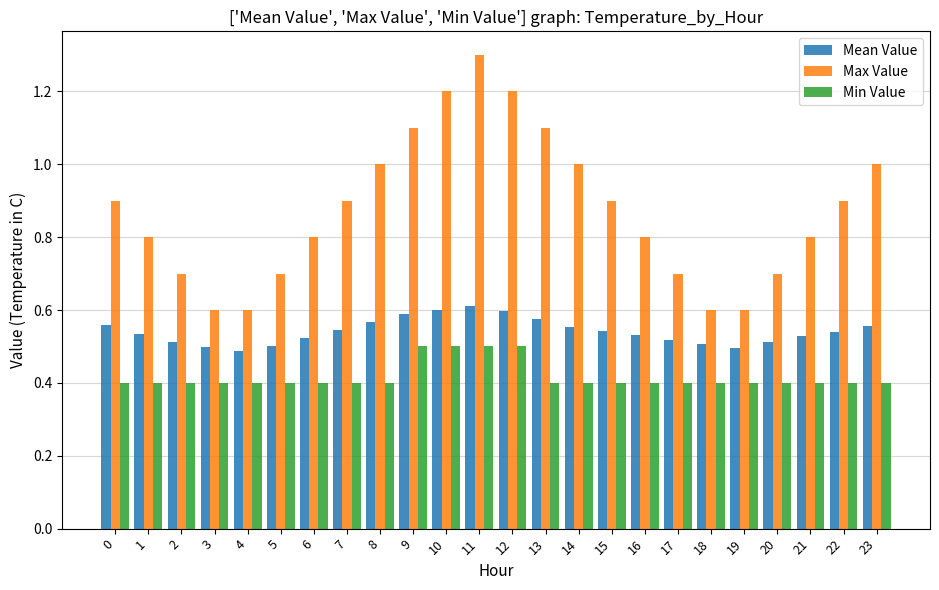

Rank the series by their maximum value, from highest to lowest.

Max Value, Mean Value, Min Value